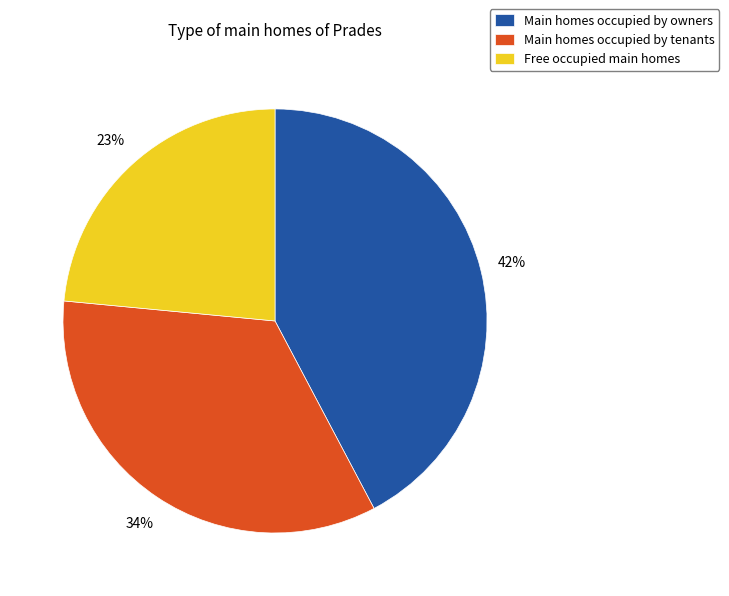

Which has a higher value, Main homes occupied by tenants or Free occupied main homes?

Main homes occupied by tenants